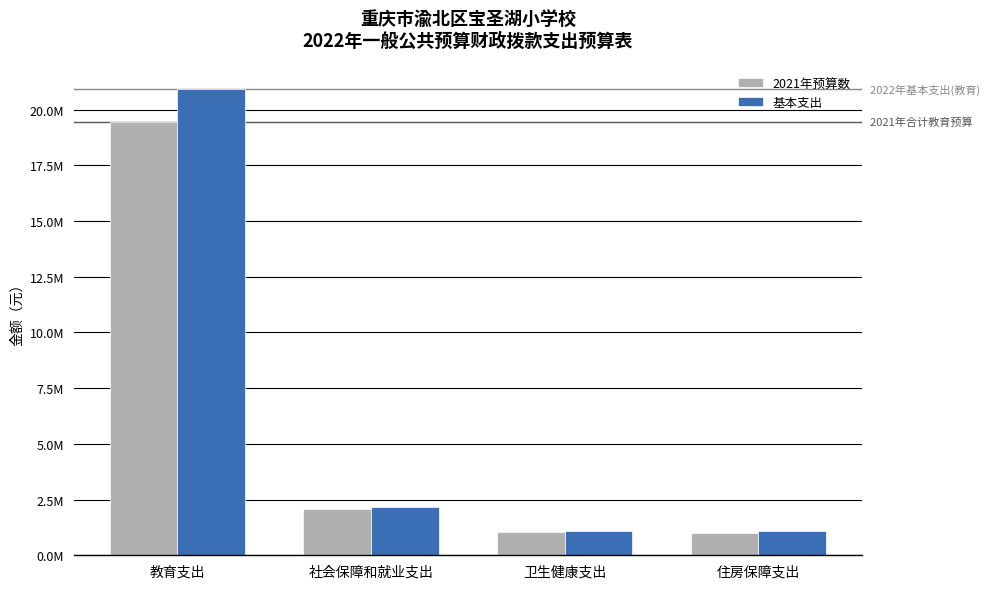

Are the bars horizontal?

No